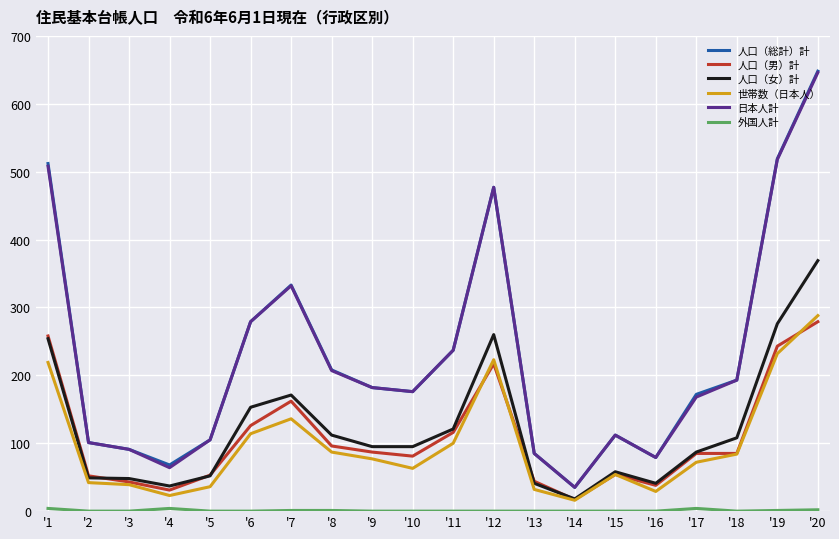

Is the value of 人口（総計）計 at '18 greater than the value of 世帯数（日本人） at '1?

No